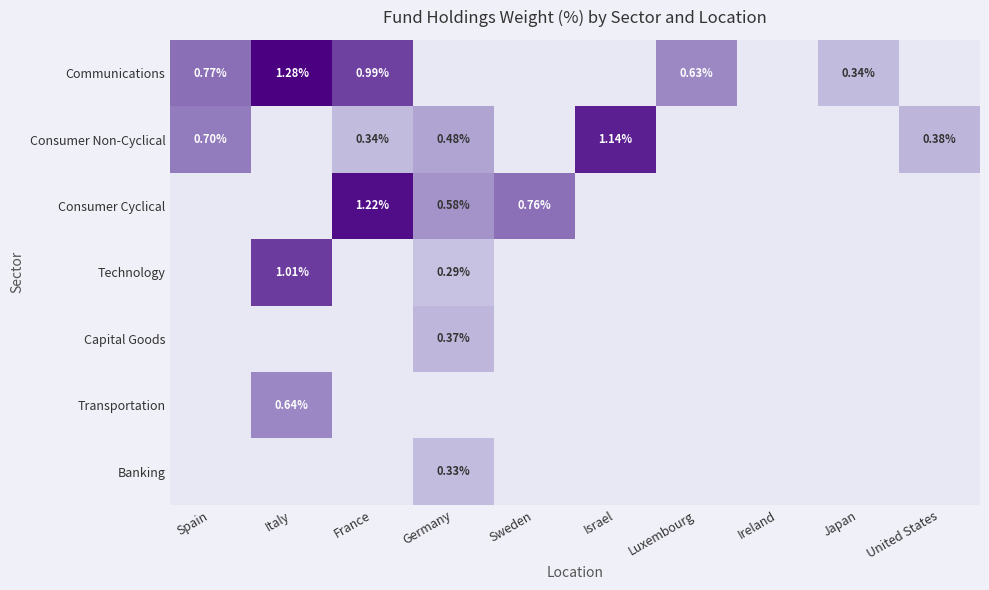

How many values in Transportation are above zero?

1